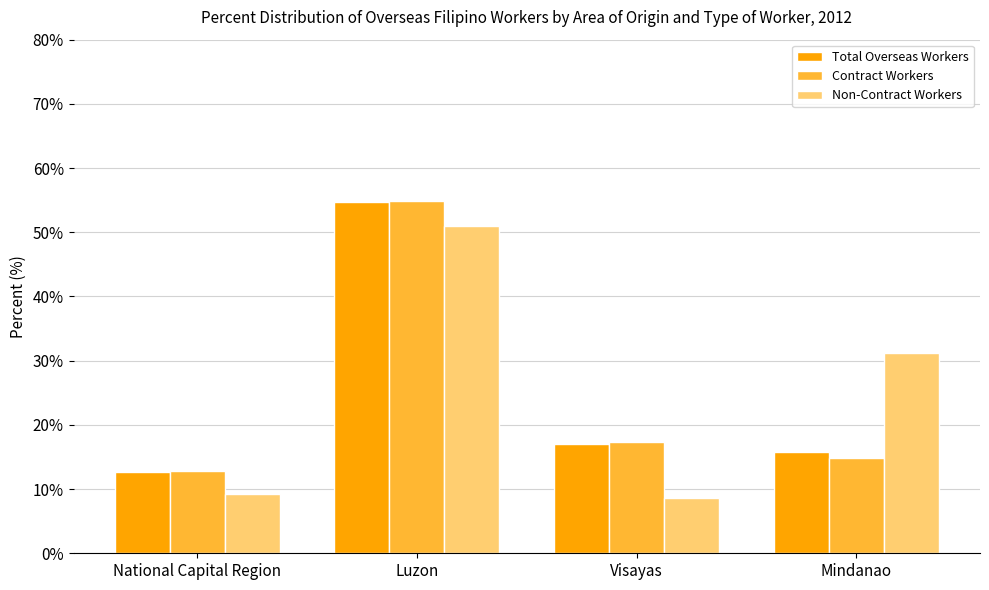

What is the label of the 3rd bar from the left?

Visayas